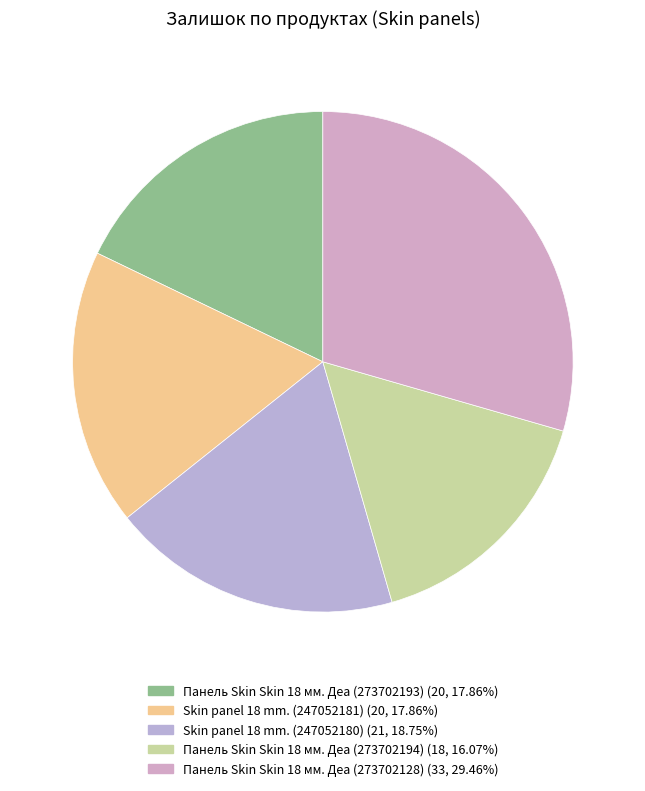

To the nearest percent, what percentage of the pie is Skin panel 18 mm. (247052180)?

19%